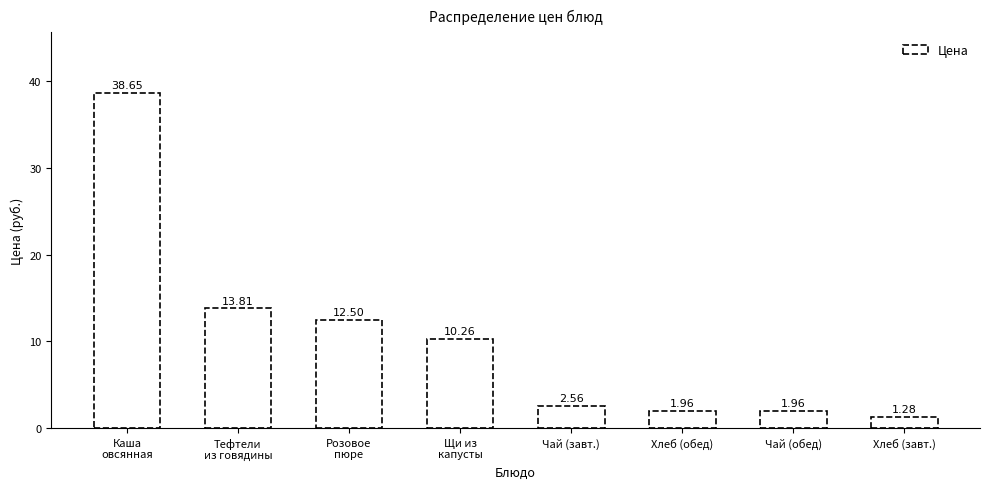

What is the label of the 4th bar from the right?

Чай (завт.)